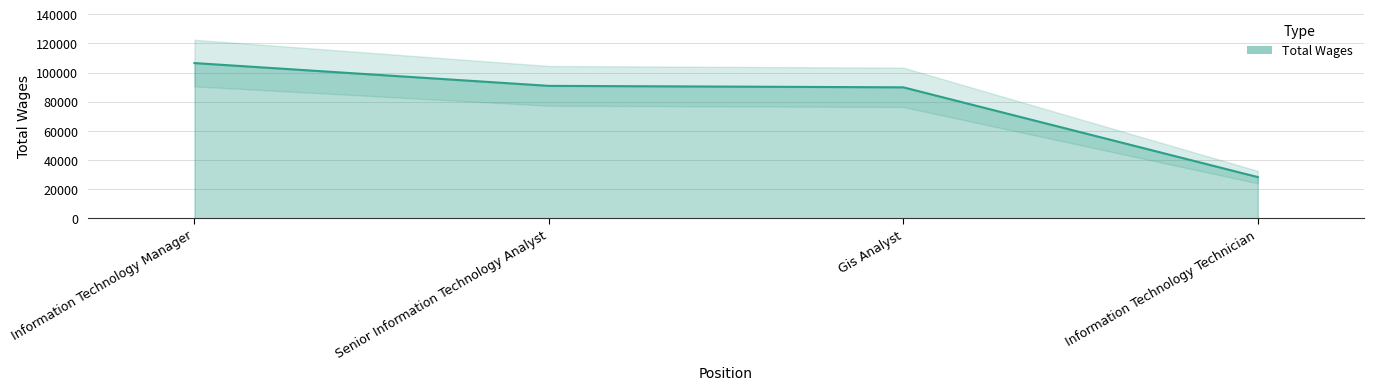

The value at Gis Analyst is 89916. True or false?

True